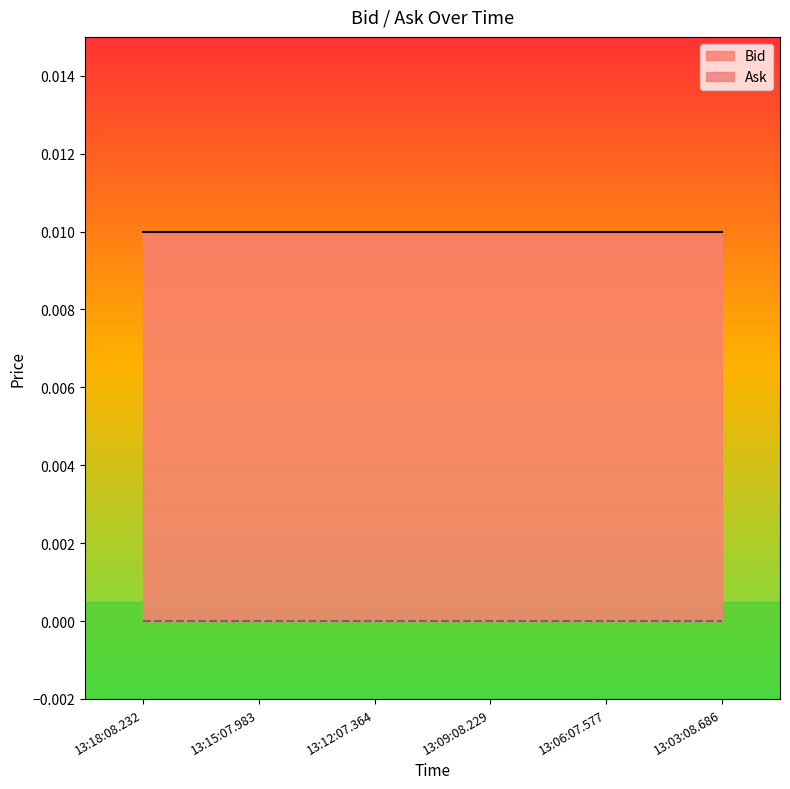

At which category does the chart reach its peak across all series?

13:18:08.232